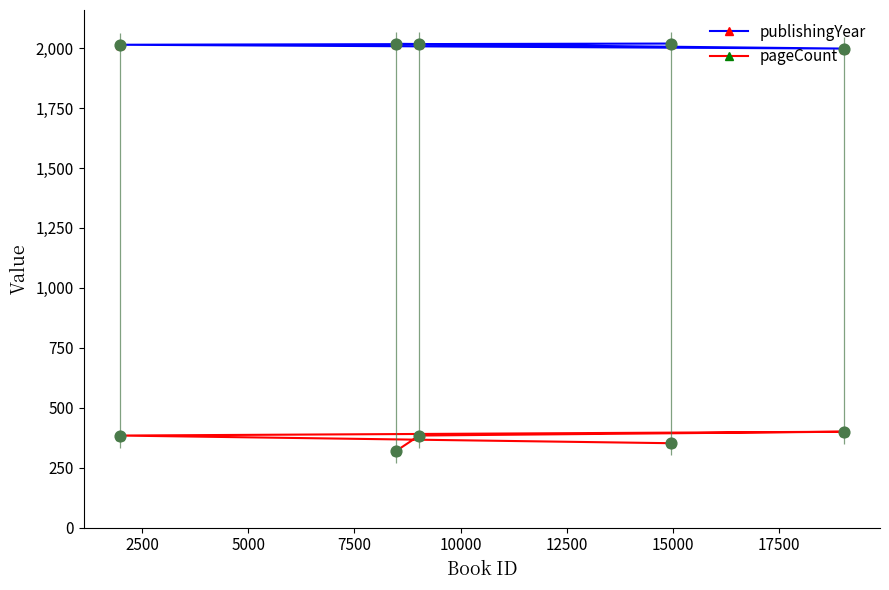

Which series contains the highest Y value?

publishingYear